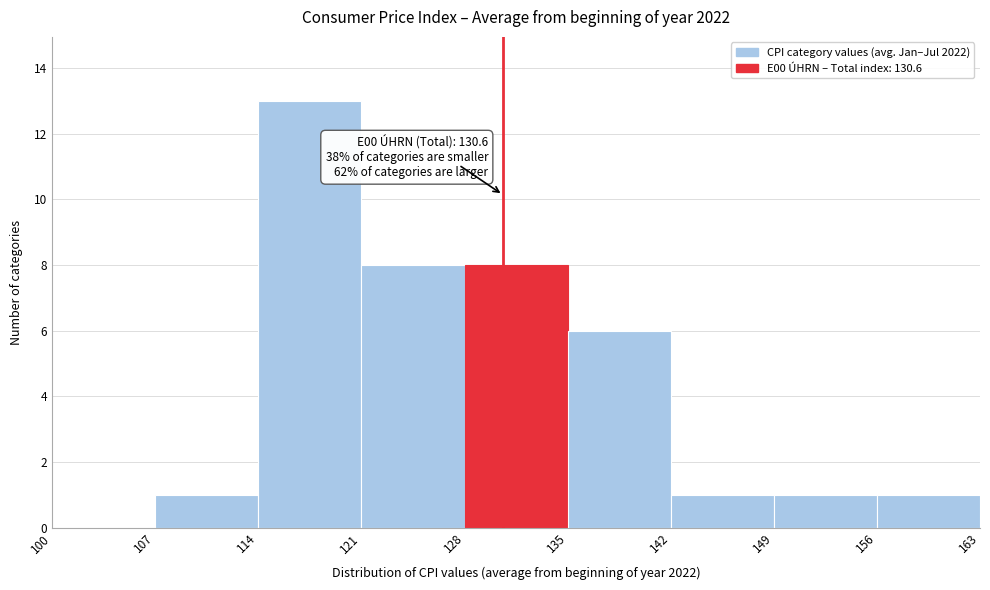

Which range on the x-axis has the tallest bar?

114 to 121